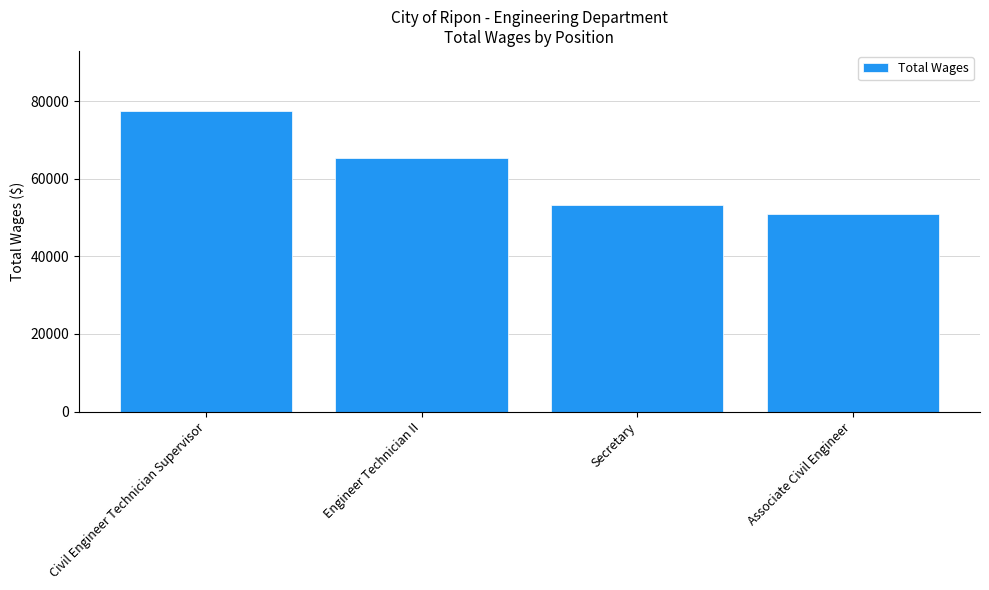

At which label does the data first exceed 65388?

Civil Engineer Technician Supervisor